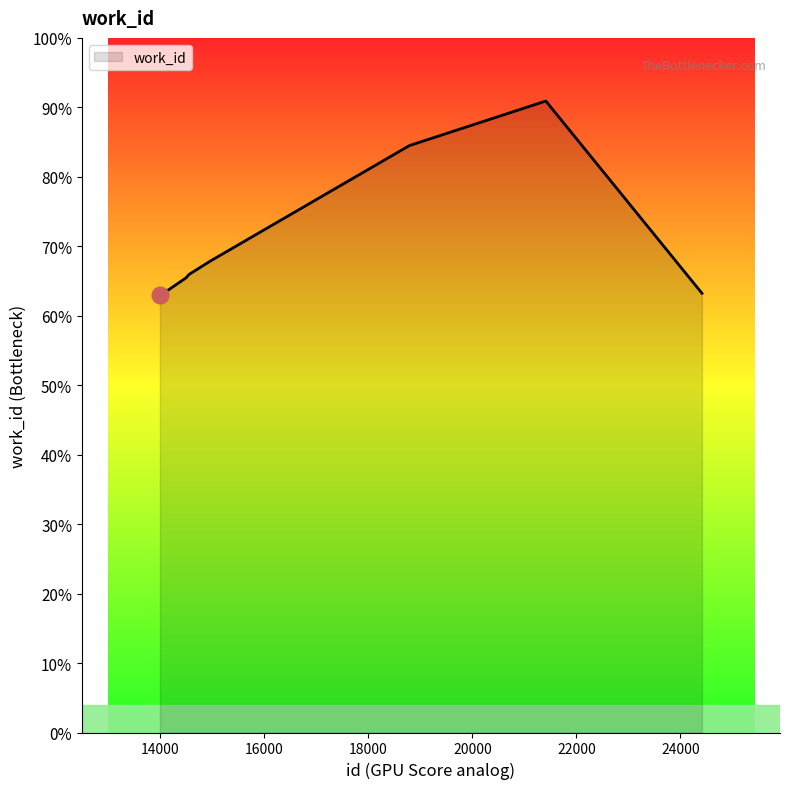

Does the chart have visible grid lines?

No